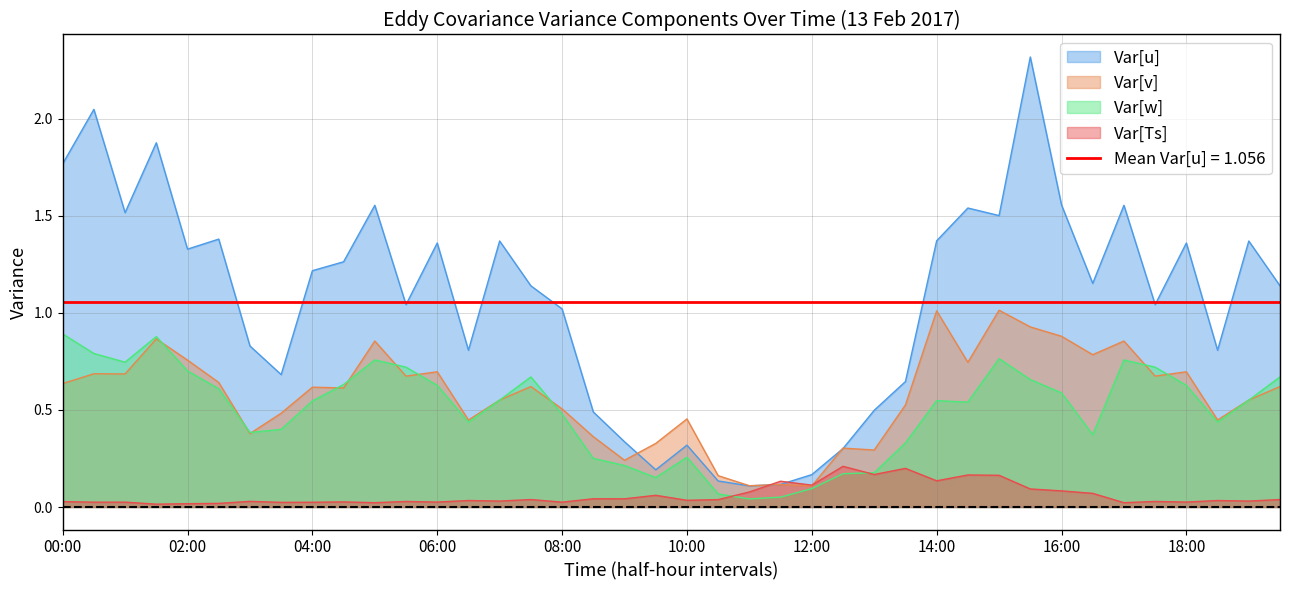

Does the chart have visible grid lines?

Yes